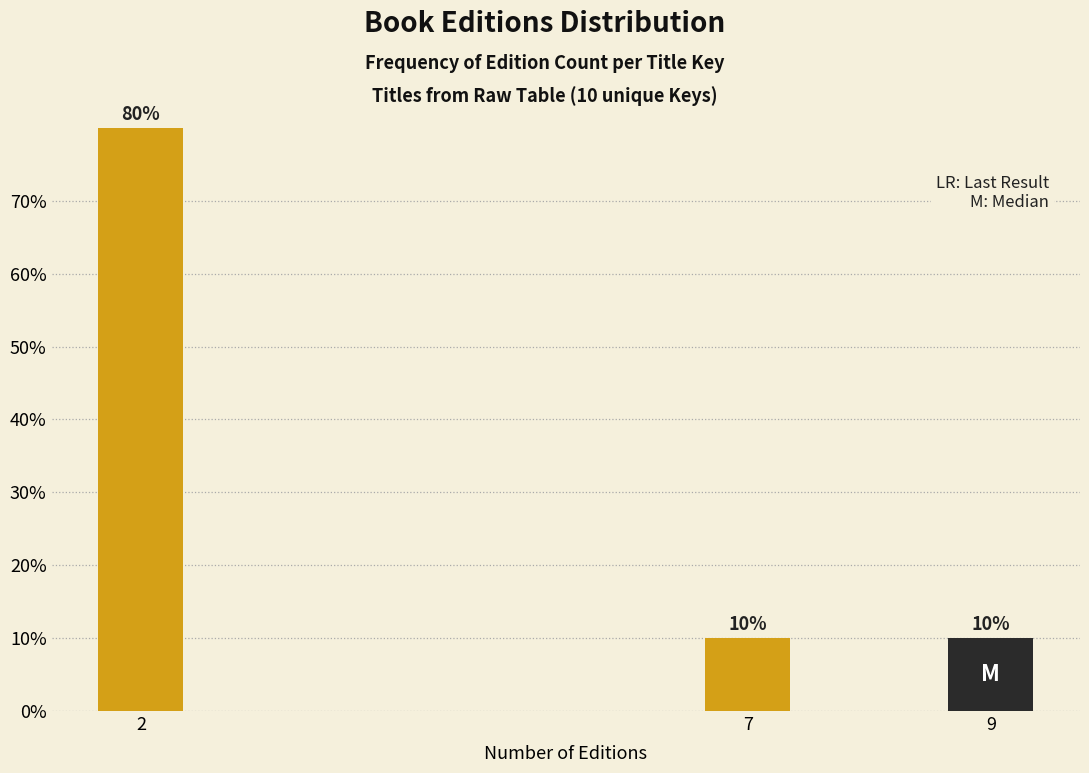

Reading left to right, what are all the values shown in this chart?

80	10	10